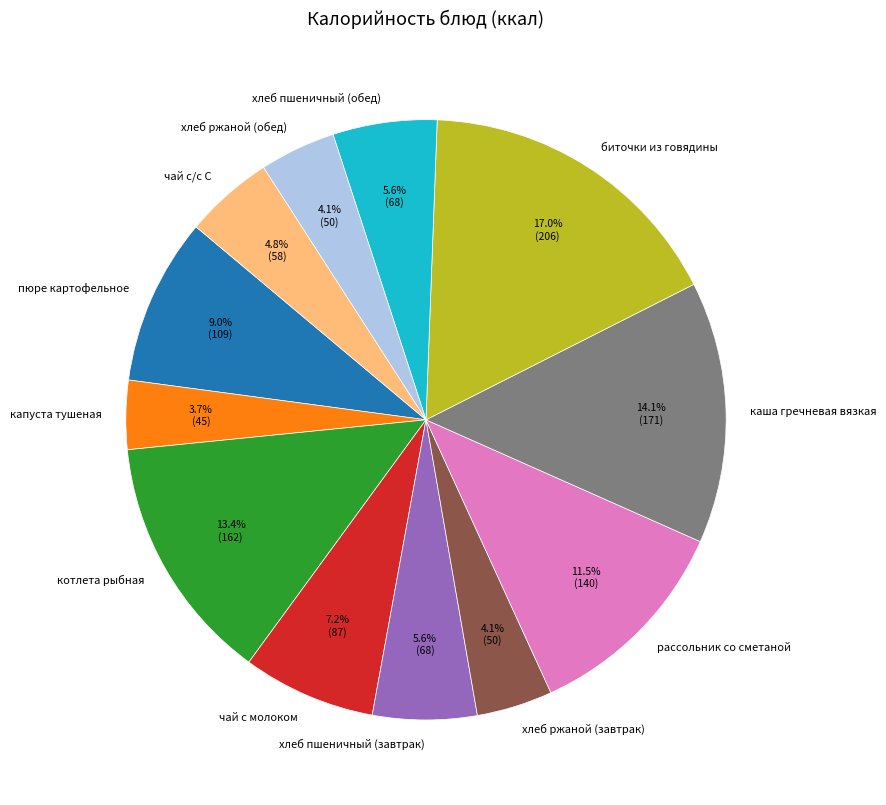

Does any single category account for the majority?

No